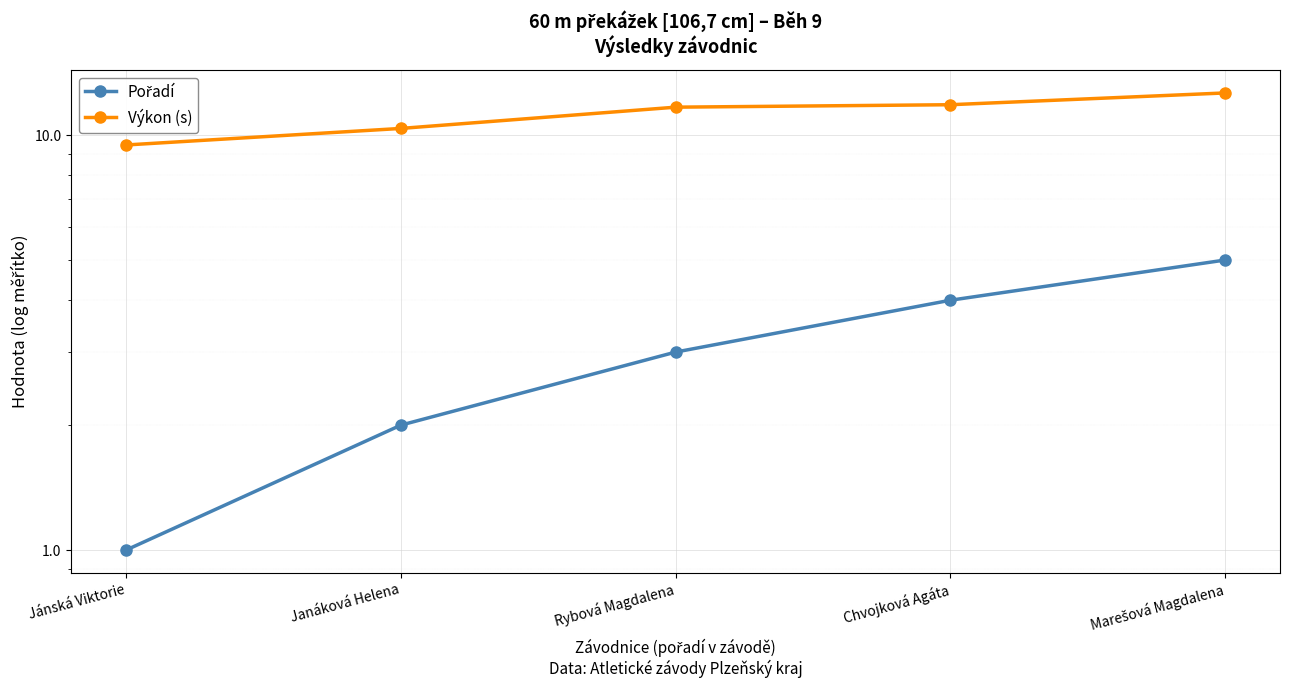

Count the Pořadí values in the range 2 to 4.

3